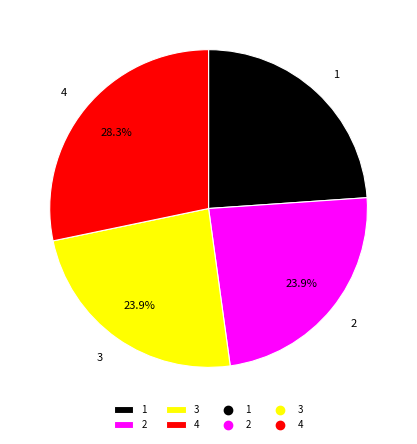

What percentage do 2 and 3 together represent?

47.8%